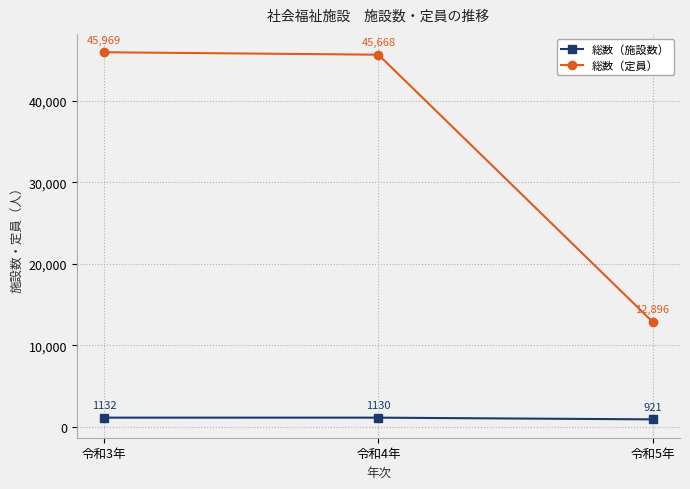

What is the minimum value for 総数（施設数）?

921